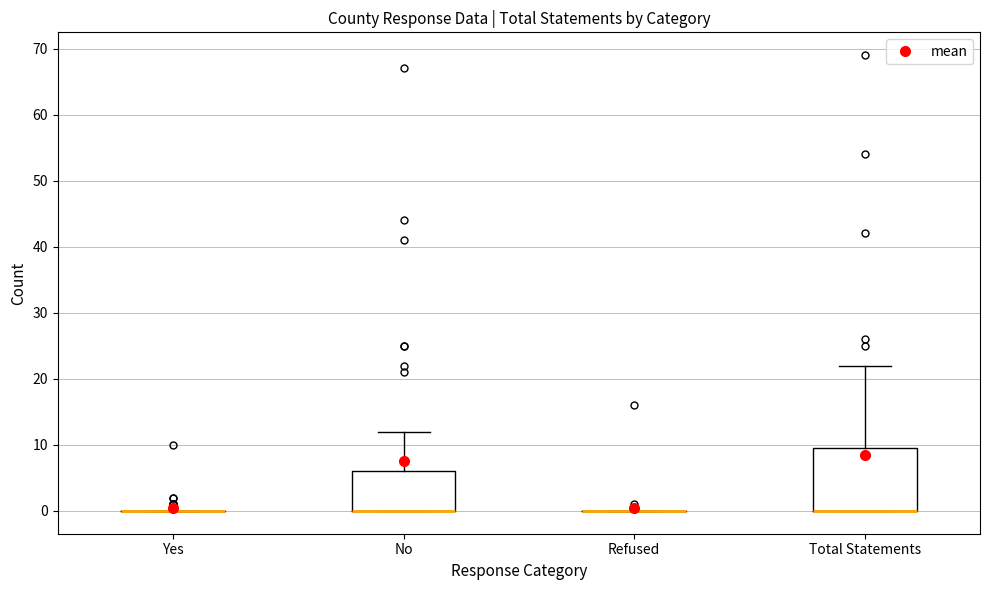

Which box is the tallest, from its lower edge to its upper edge?

Total Statements